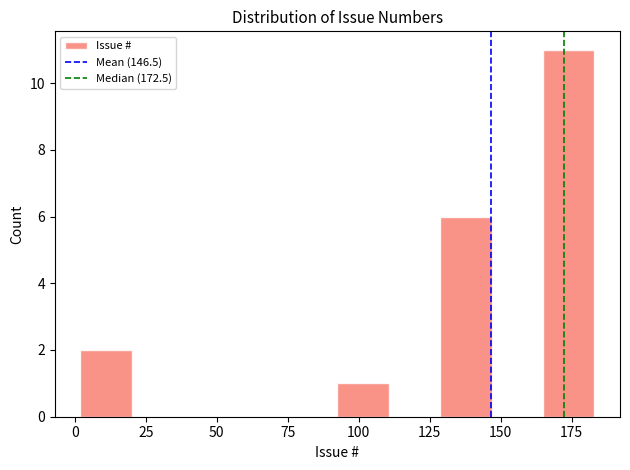

Read against the x-axis, roughly where is the centre of the tallest bar?

175